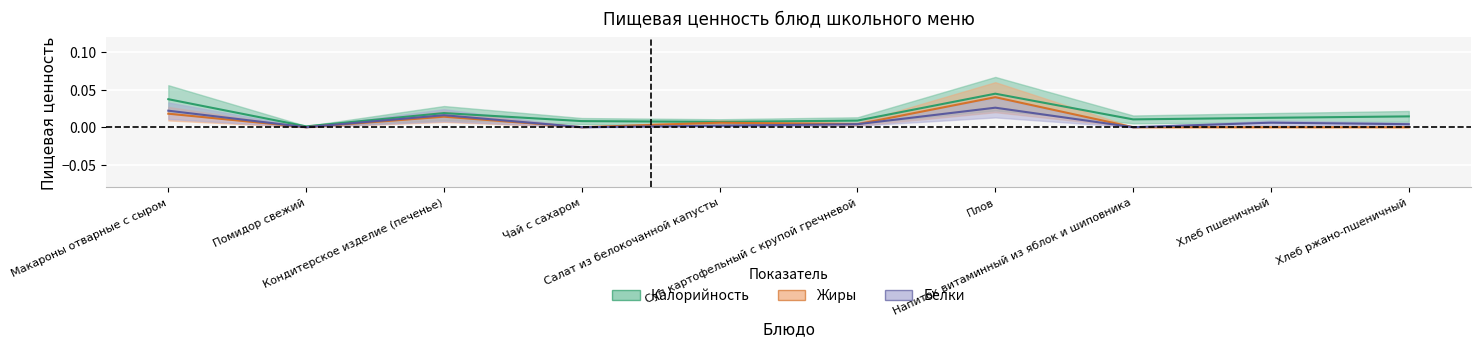

True or false: Белки and Жиры cross at least once.

False